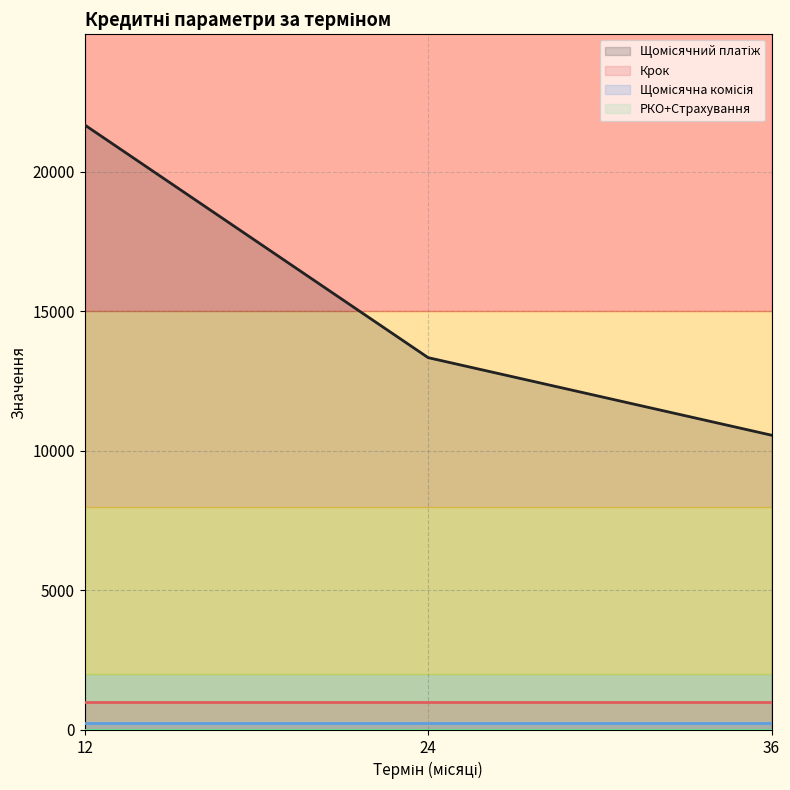

The Щомісячна комісія series shows 0.0 at 12. True or false?

False